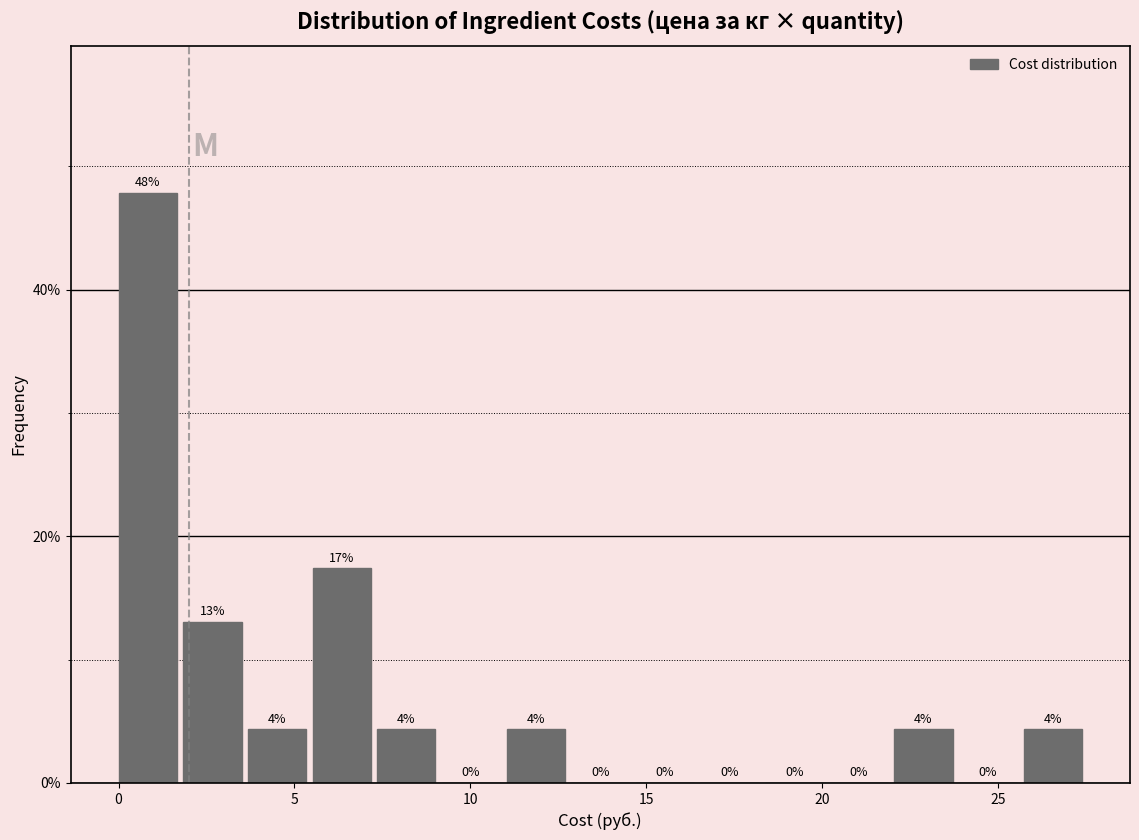

Read against the x-axis, roughly where is the centre of the tallest bar?

1.0